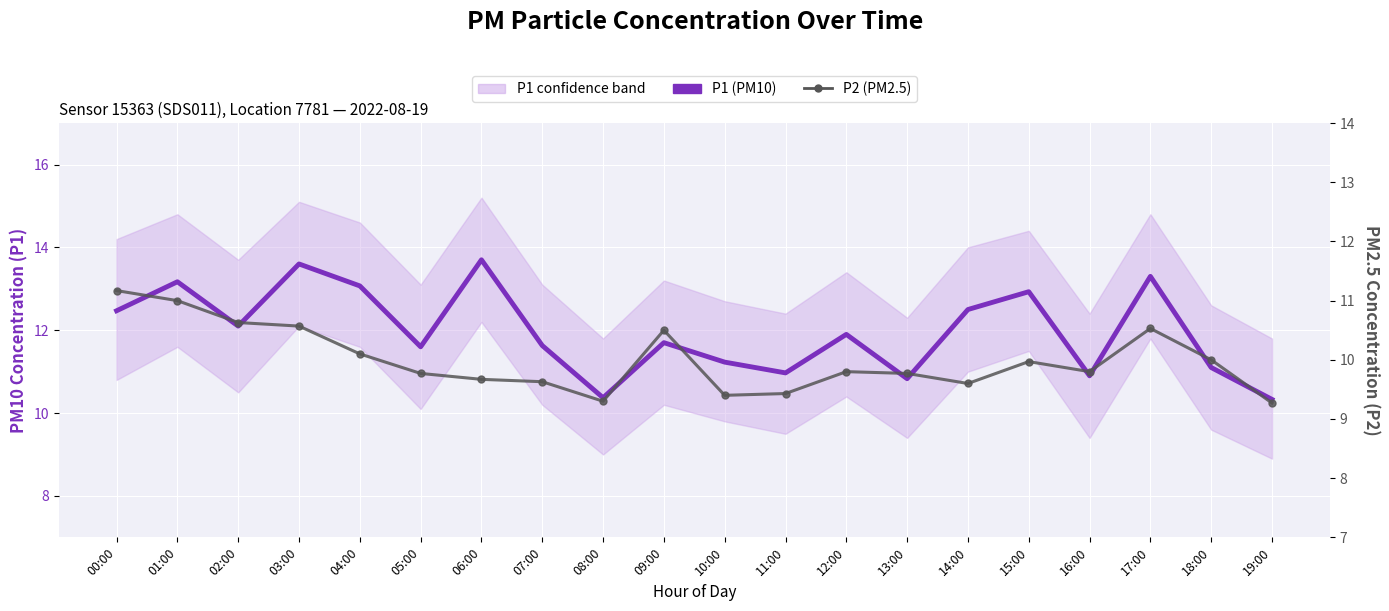

True or false: P2 (PM2.5) has more than 1 interior local peaks.

True